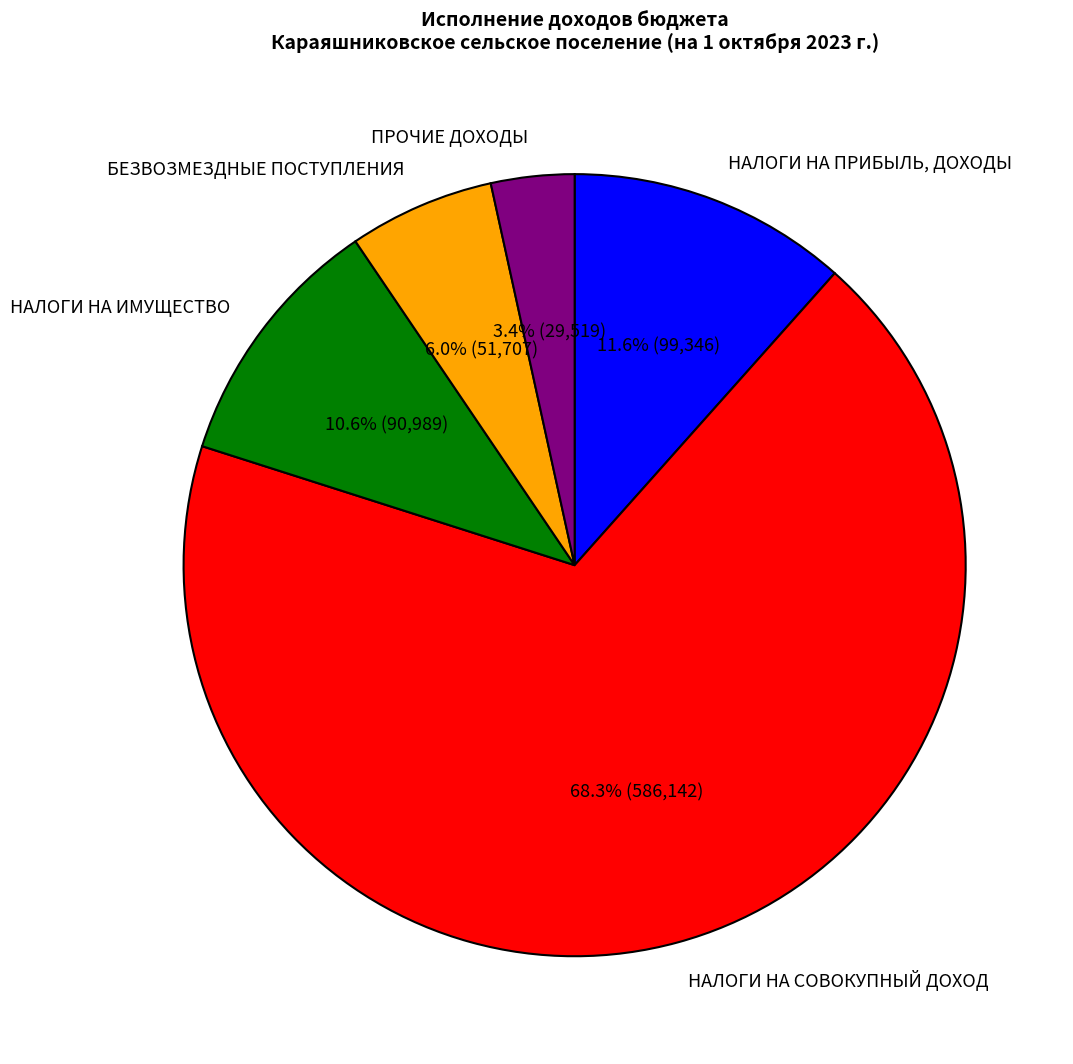

To the nearest percent, what is the difference between the largest and smallest slice percentages?

65%